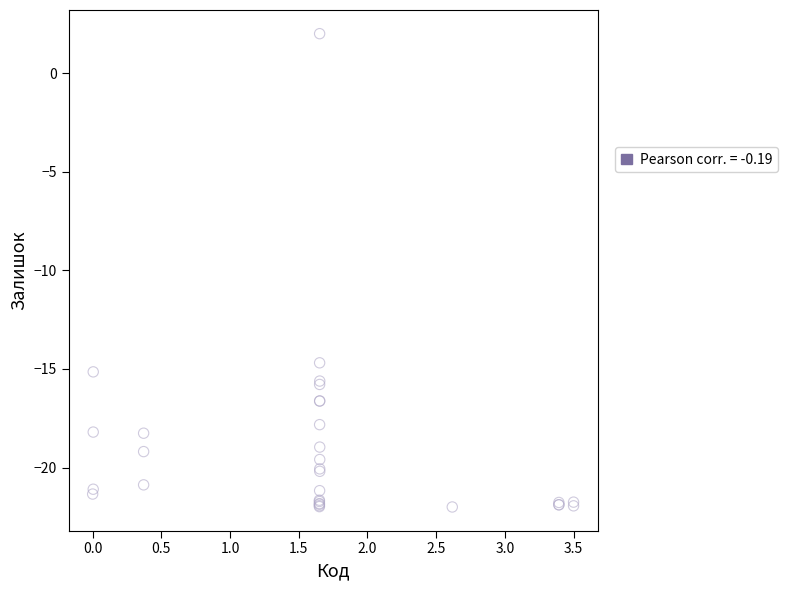

What Y value in the scatter plot is closest to -10?

-14.7